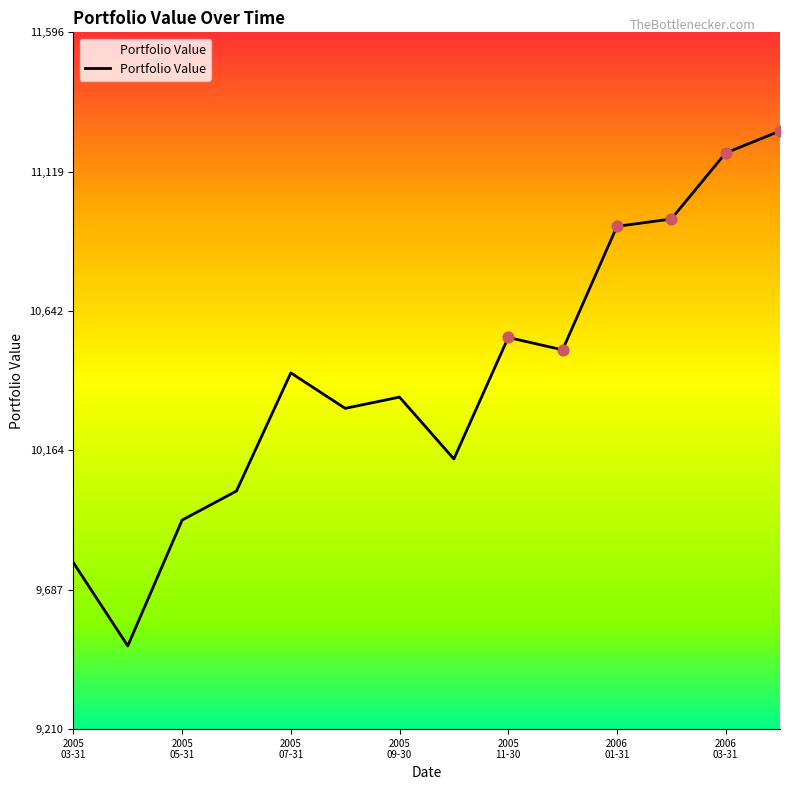

What is the difference between the maximum and minimum values?

1762.9